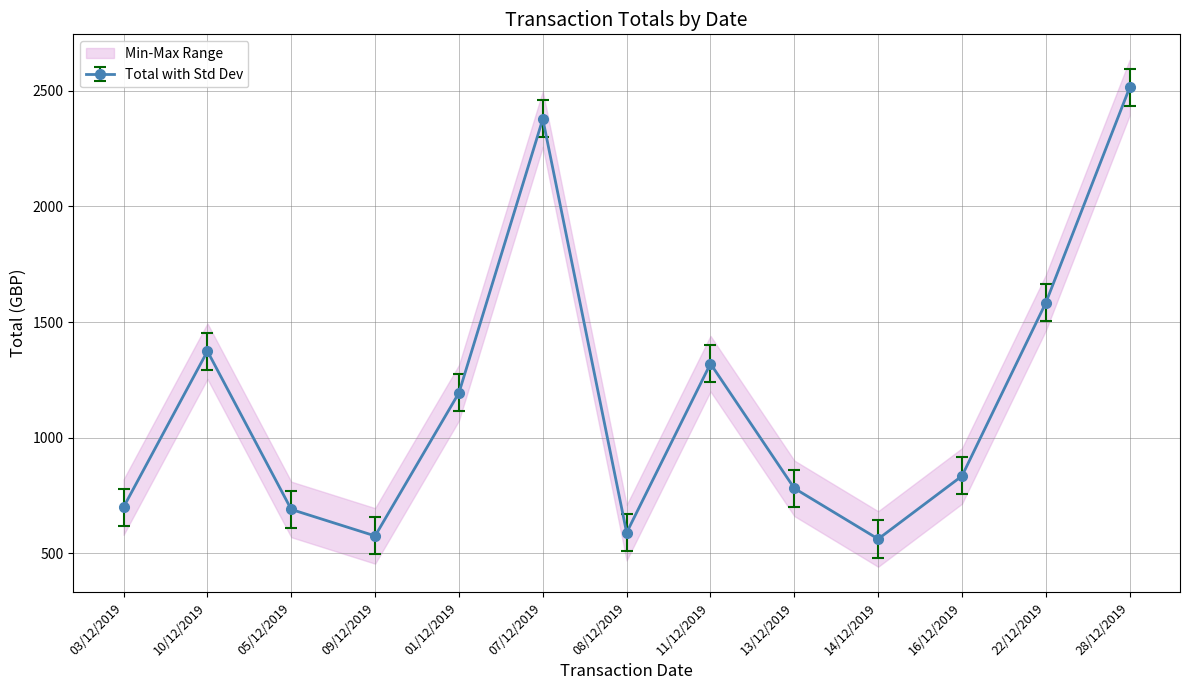

Which label corresponds to the largest value in the chart?

28/12/2019